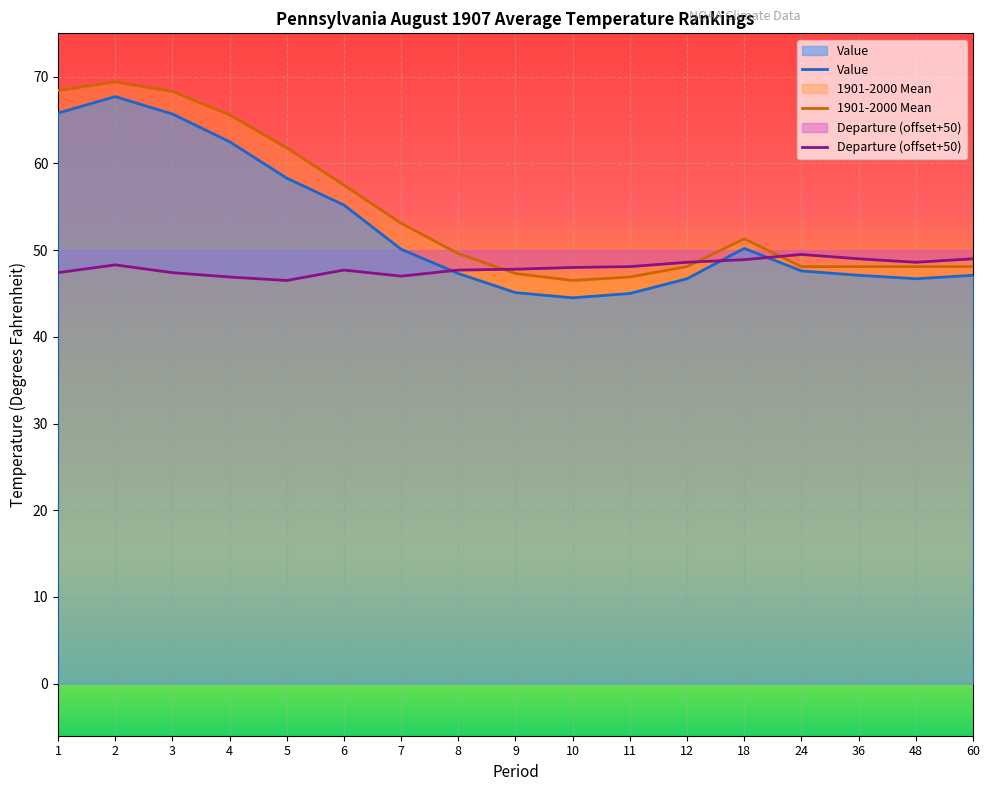

What is the value of the 1901-2000 Mean point at the 5th from the left?

61.8